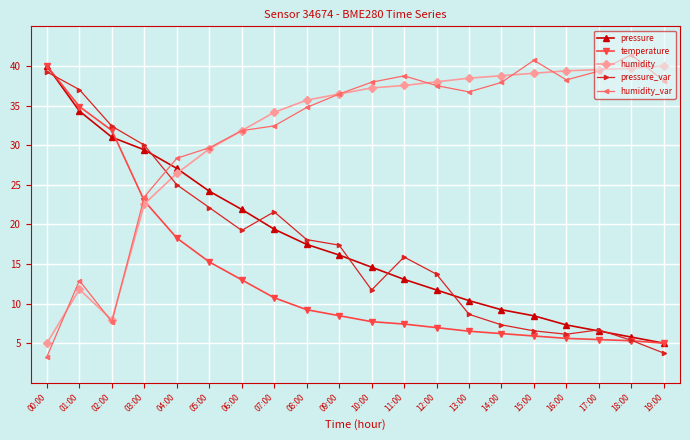

At which label does temperature first exceed 8?

00:00